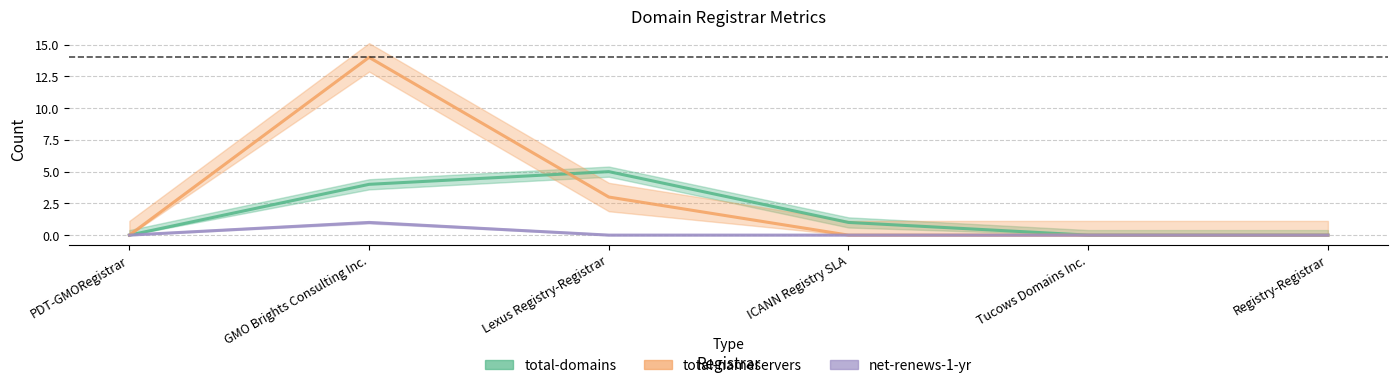

Reading left to right, list all the values displayed in this chart.

total-domains: 0	4	5	1	0	0
total-nameservers: 0	14	3	0	0	0
net-renews-1-yr: 0	1	0	0	0	0